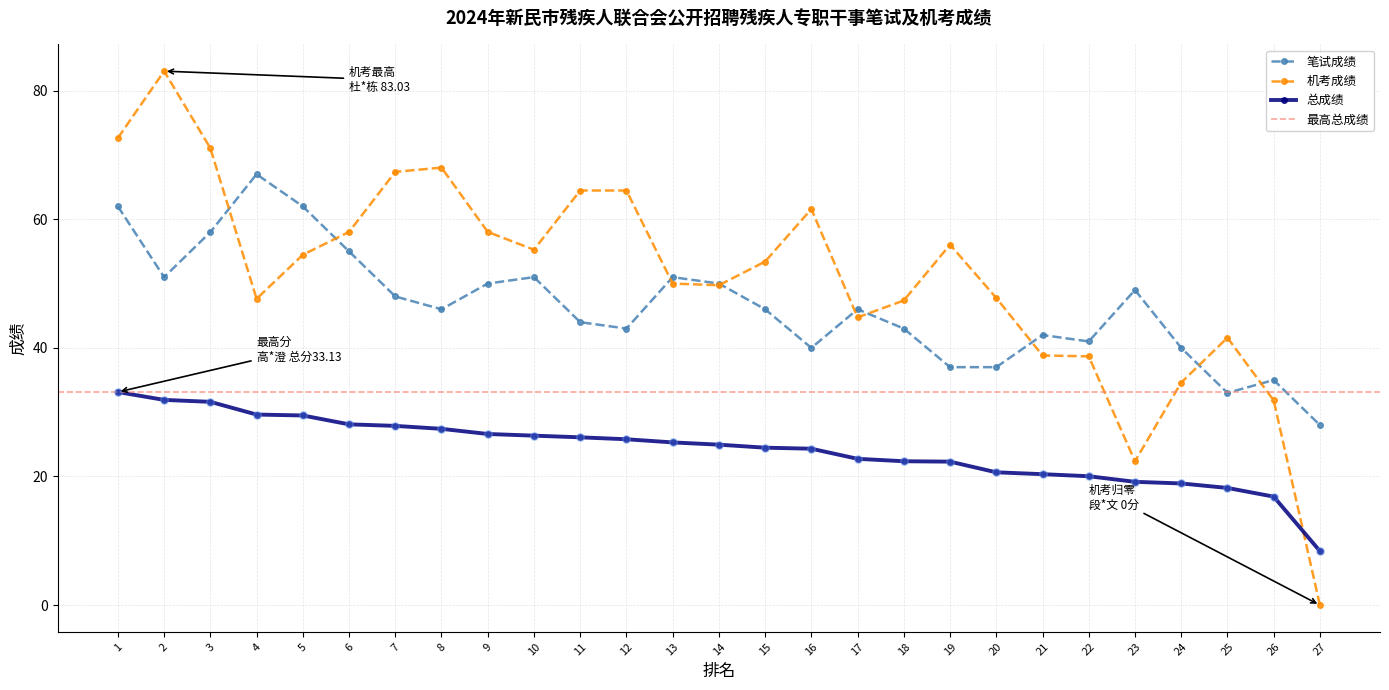

What is the total value across all series at 15?

123.9